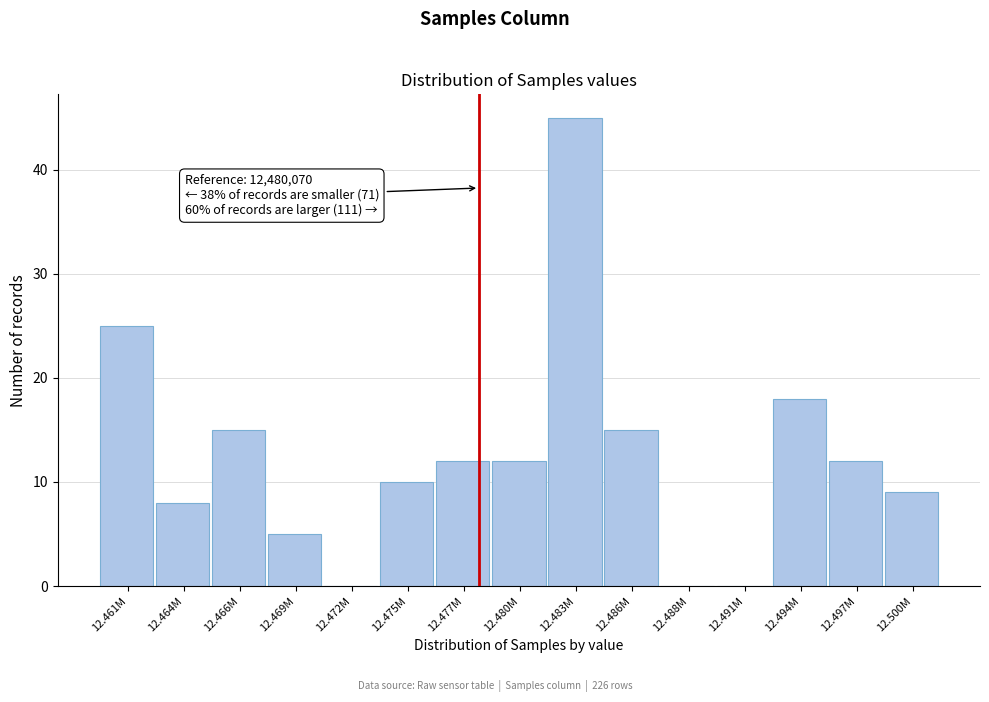

Reading left to right, list all the values displayed in this chart.

12.461M=25	12.464M=8	12.466M=15	12.469M=5	12.472M=0	12.475M=10	12.477M=12	12.480M=12	12.483M=45	12.486M=15	12.488M=0	12.491M=0	12.494M=18	12.497M=12	12.500M=9